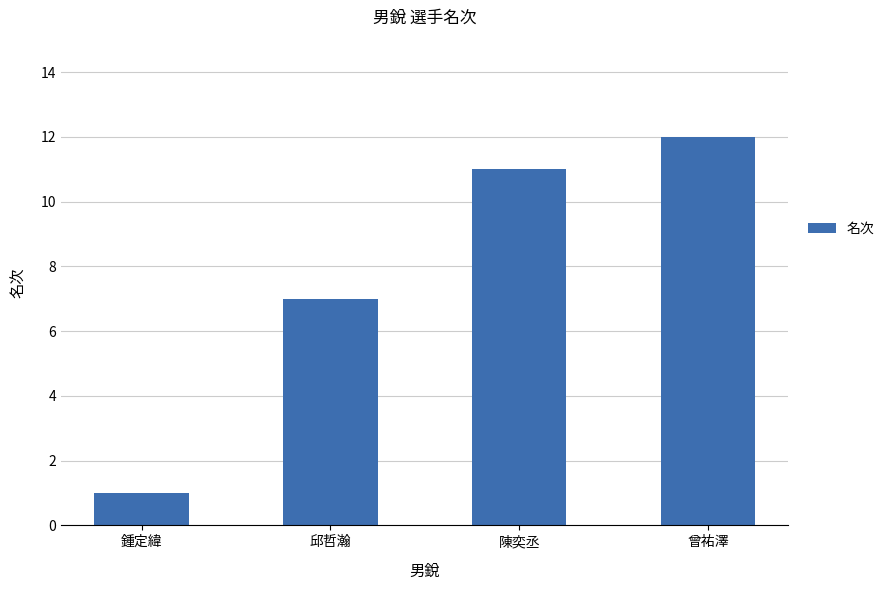

What is the greatest value displayed?

12